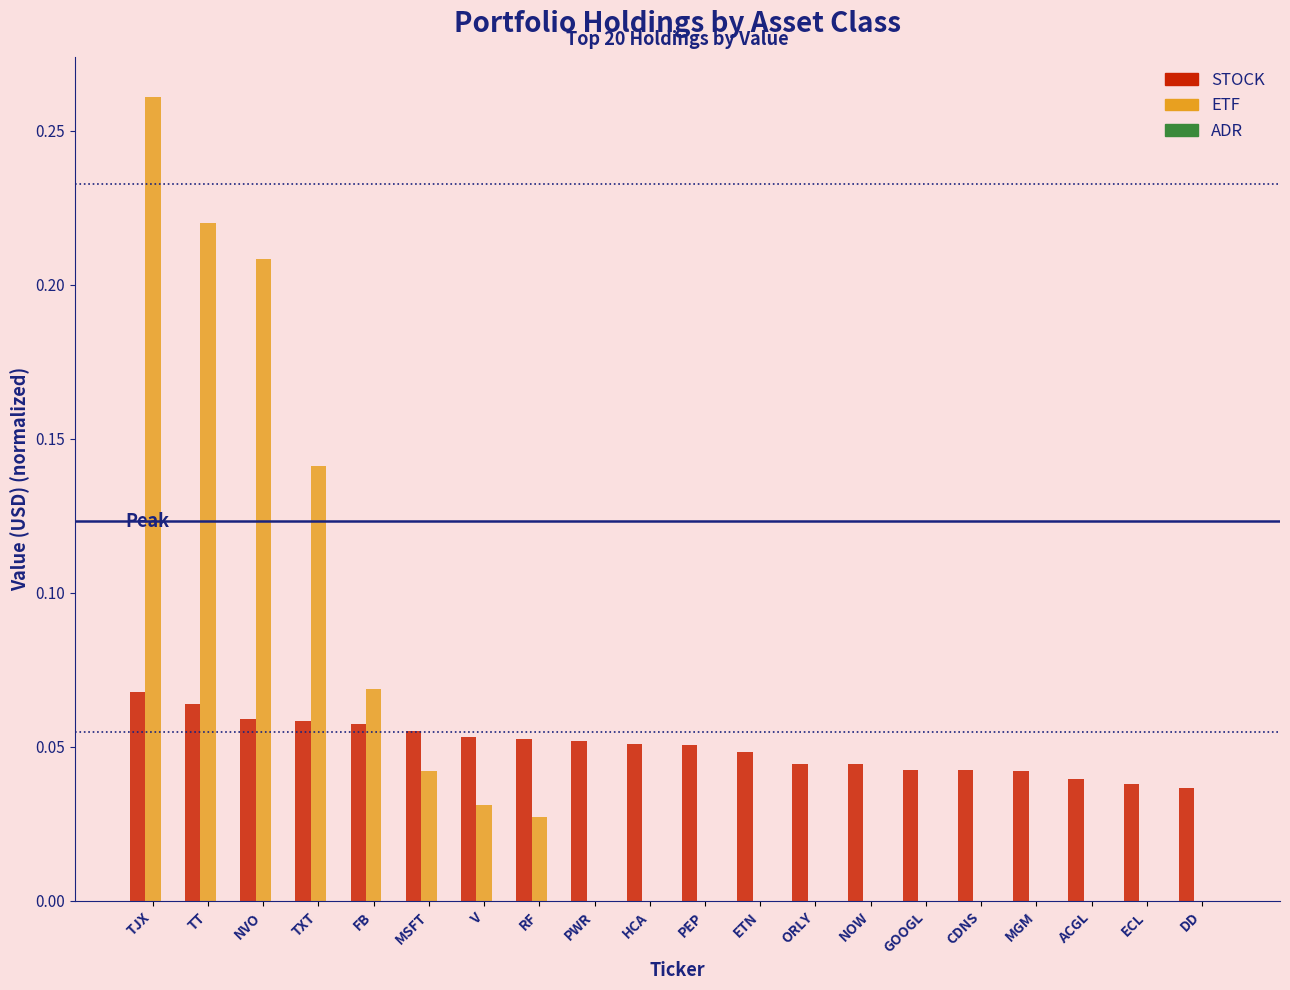

At which category is the sum across all series the highest?

TJX